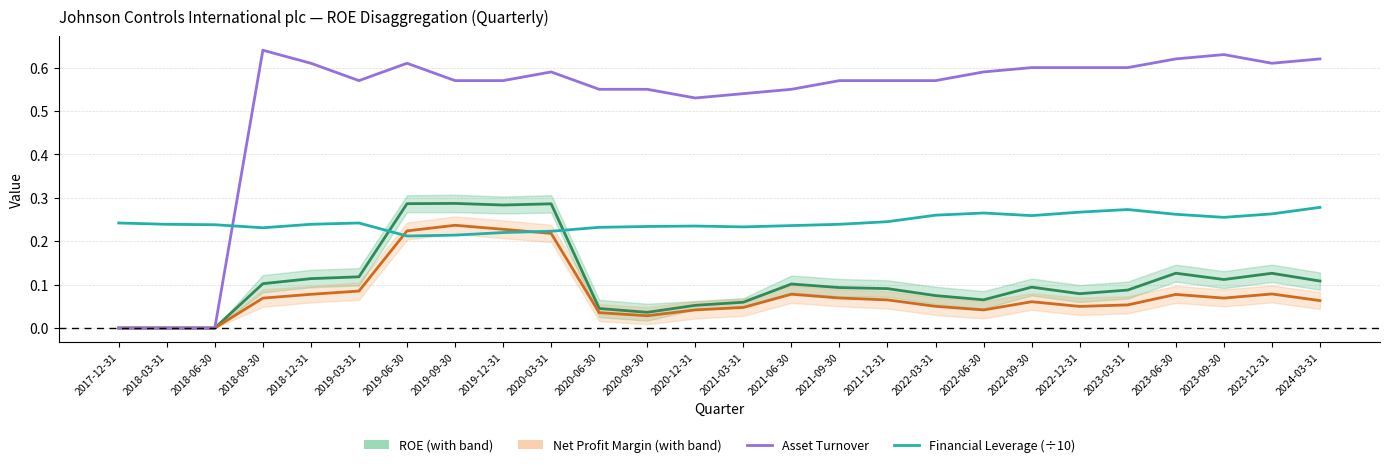

Between 2022-12-31 and 2018-12-31, which is larger?

2018-12-31